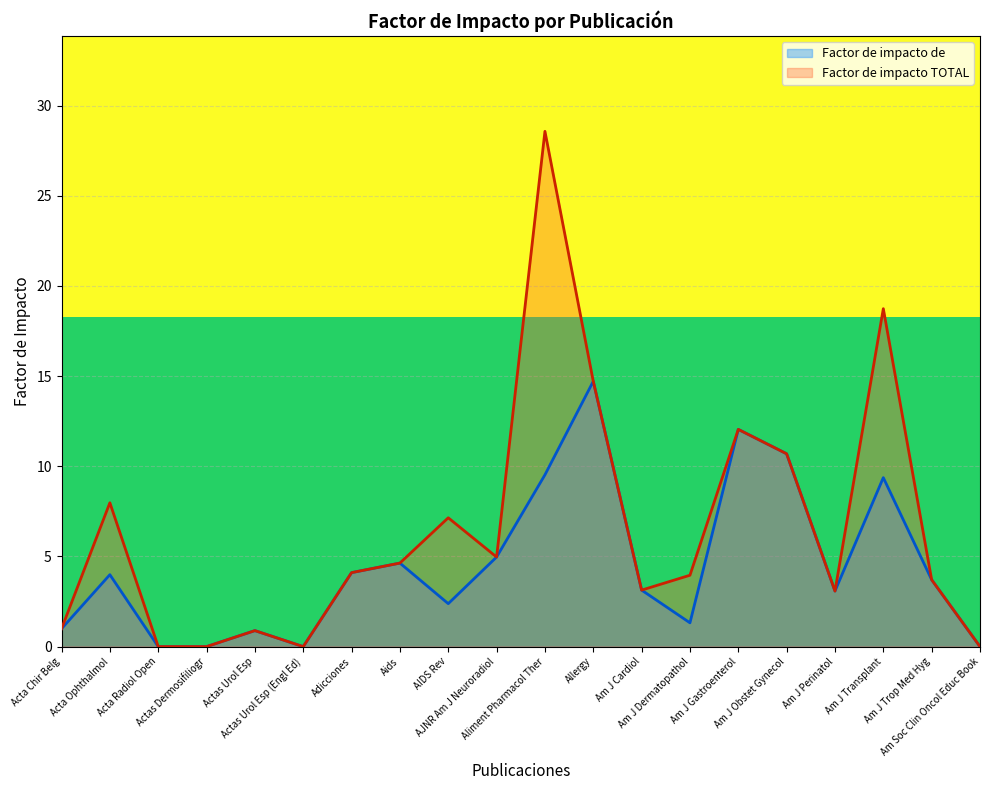

What is the highest value of the Factor de impacto de series?

14.7